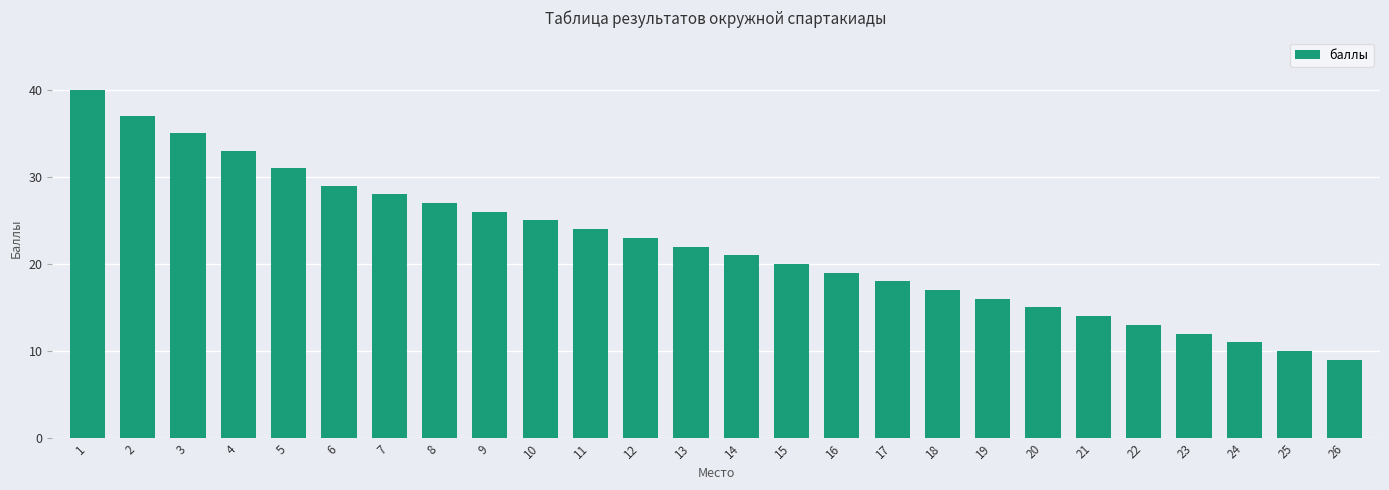

What is the minimum value shown in the chart?

9